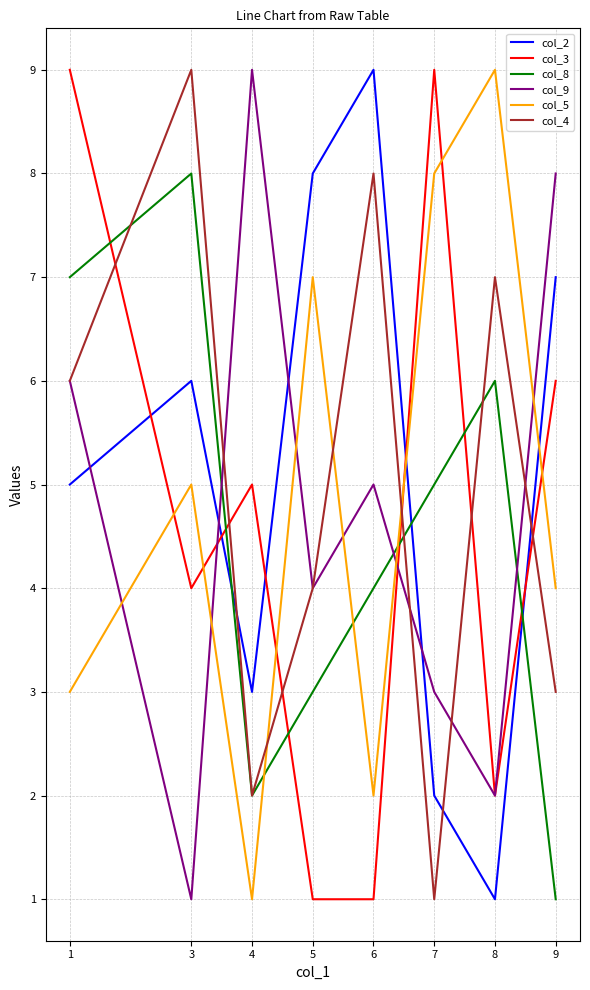

Is the value of col_3 at 9 greater than the value of col_9 at 5?

Yes